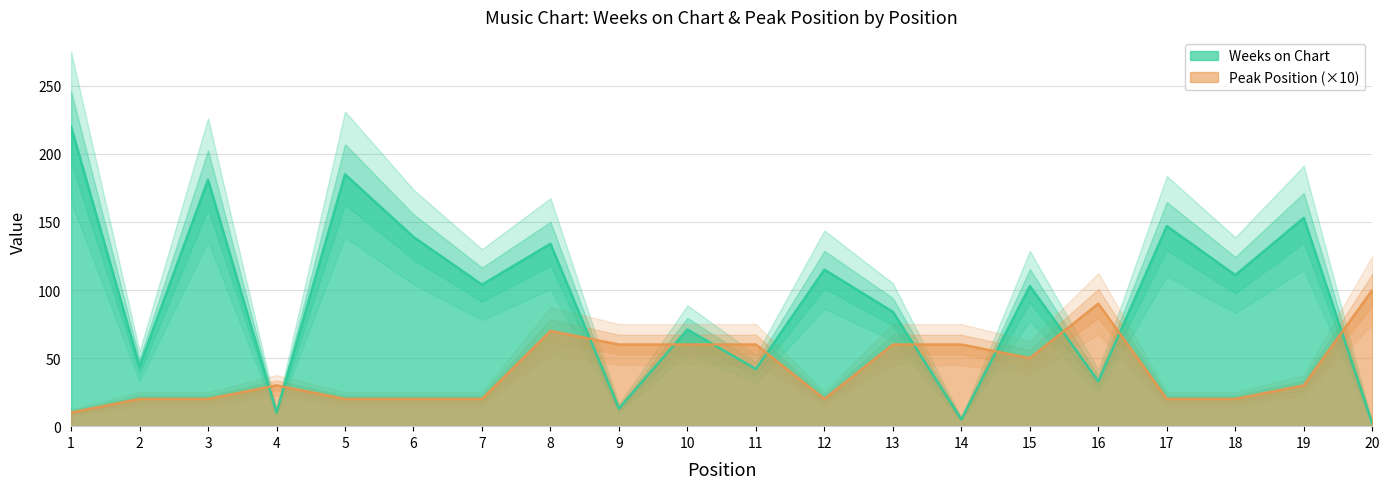

What is the value of the Peak Position point at the 5th from the left?

20